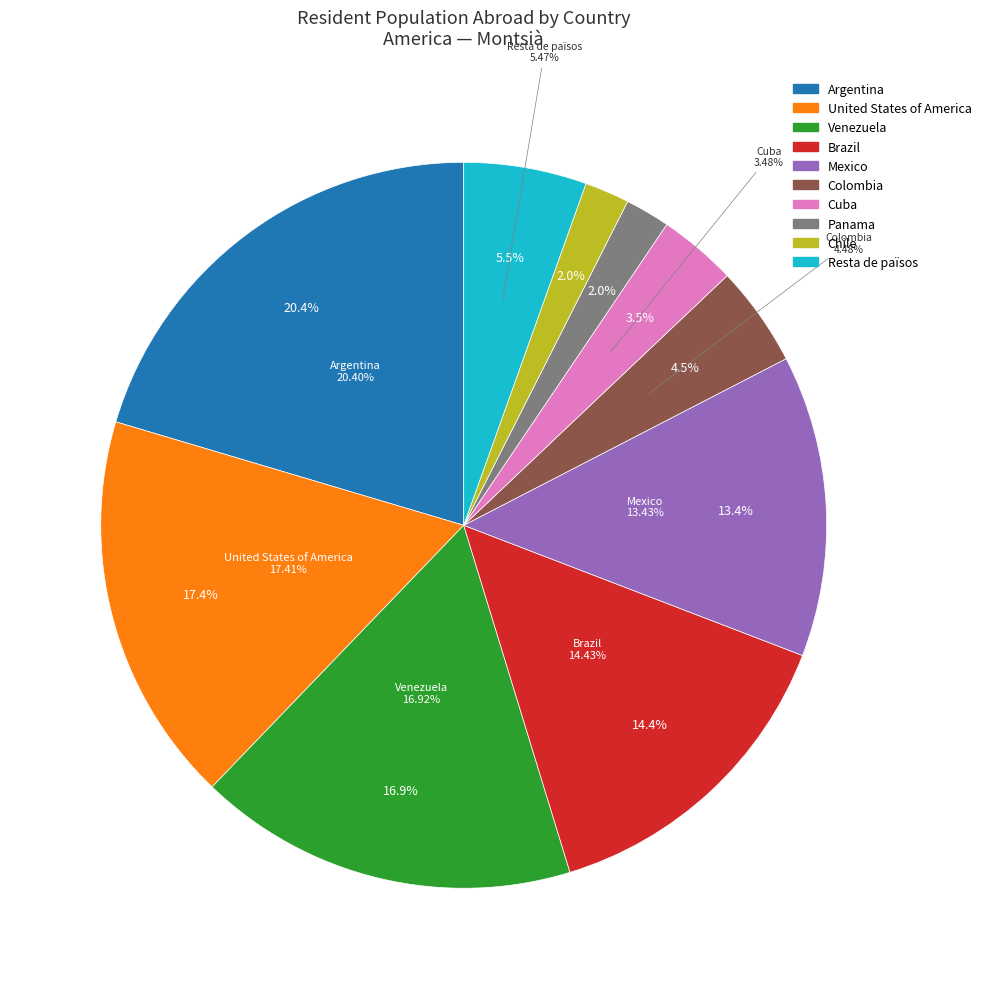

Which category has the biggest portion of the pie?

Argentina